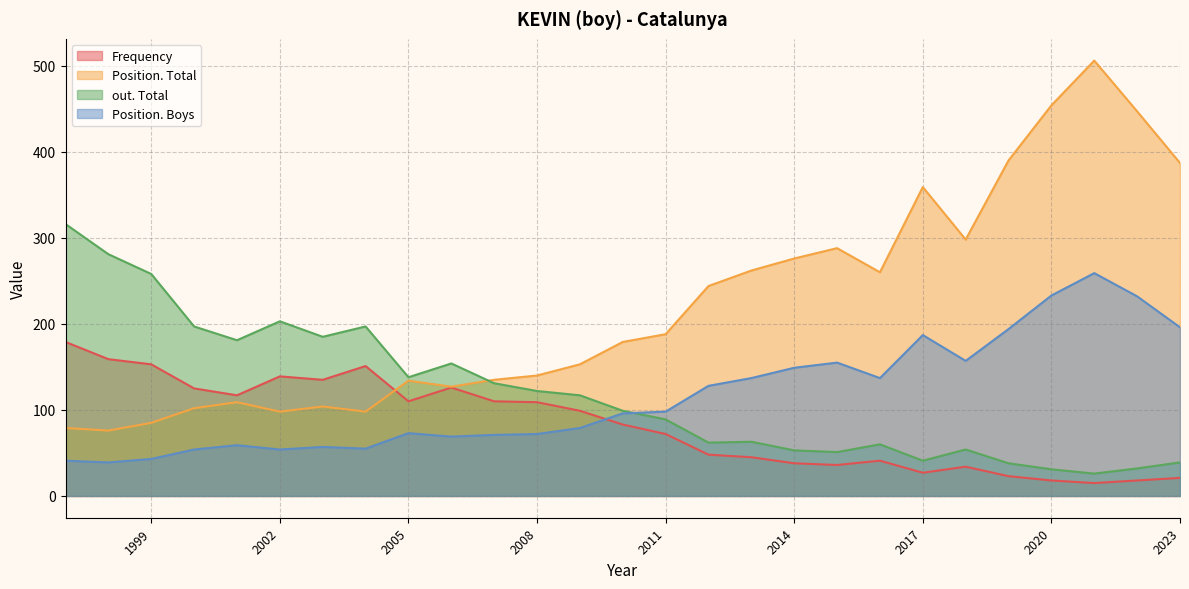

True or false: Frequency and Position. Boys intersect in this chart.

True